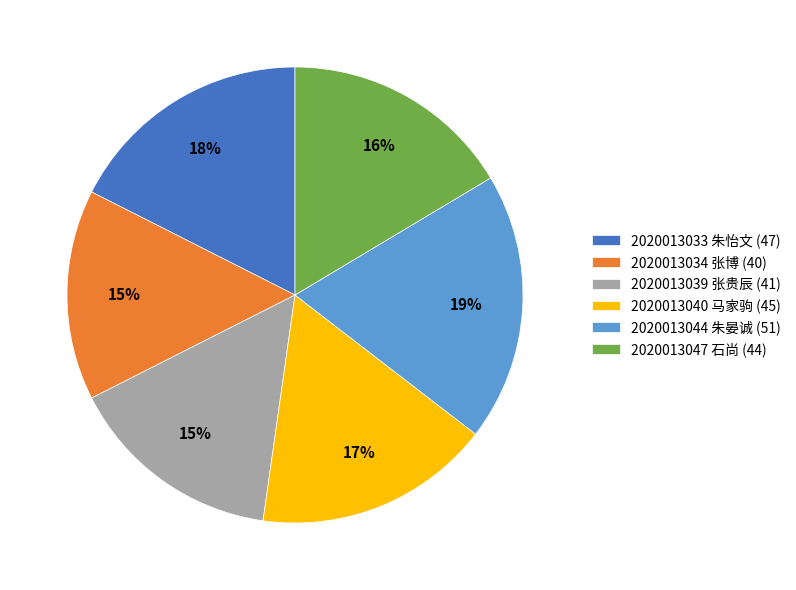

Is 2020013034 张博 (40) the majority of the pie?

No